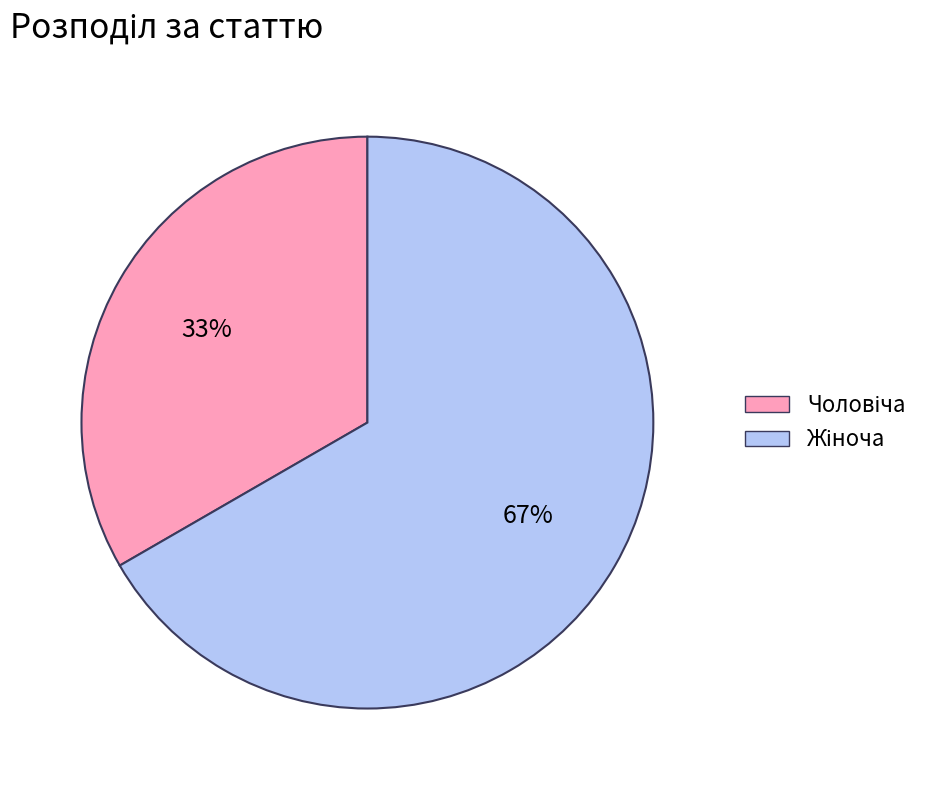

Does any single category account for the majority?

Yes